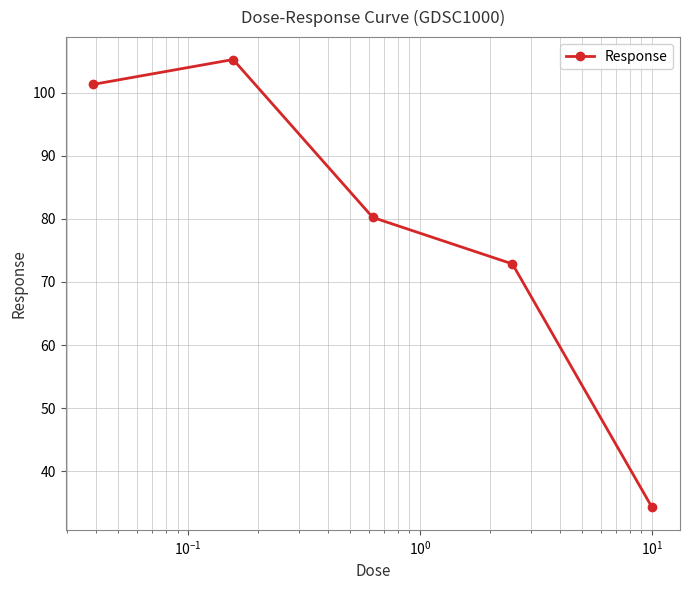

What is the minimum value shown in the chart?

34.3